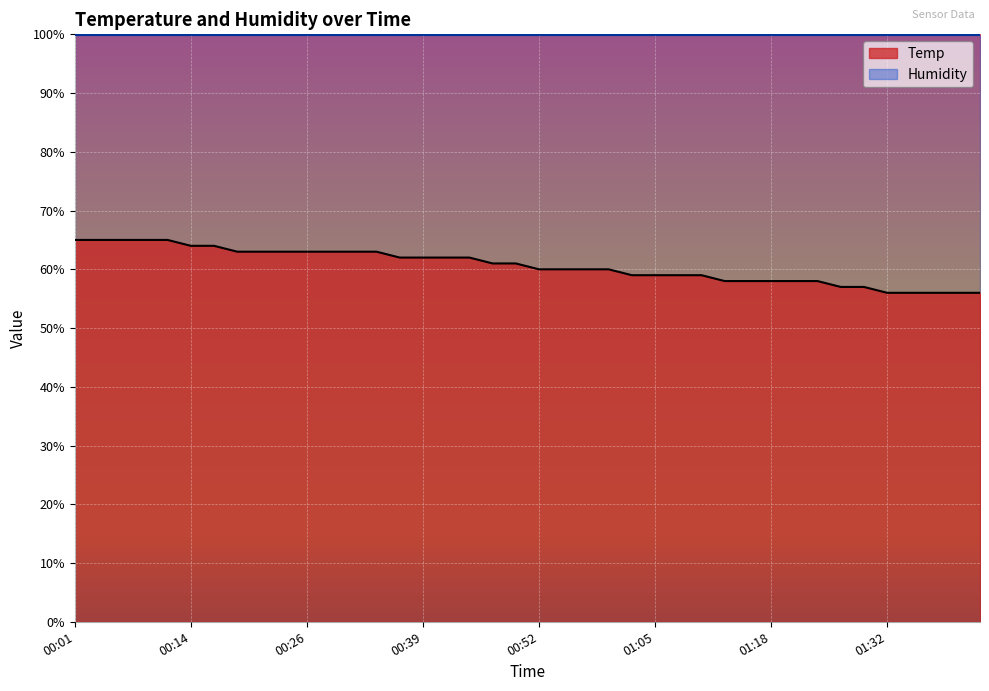

The value at 01:15 is 58. True or false?

True